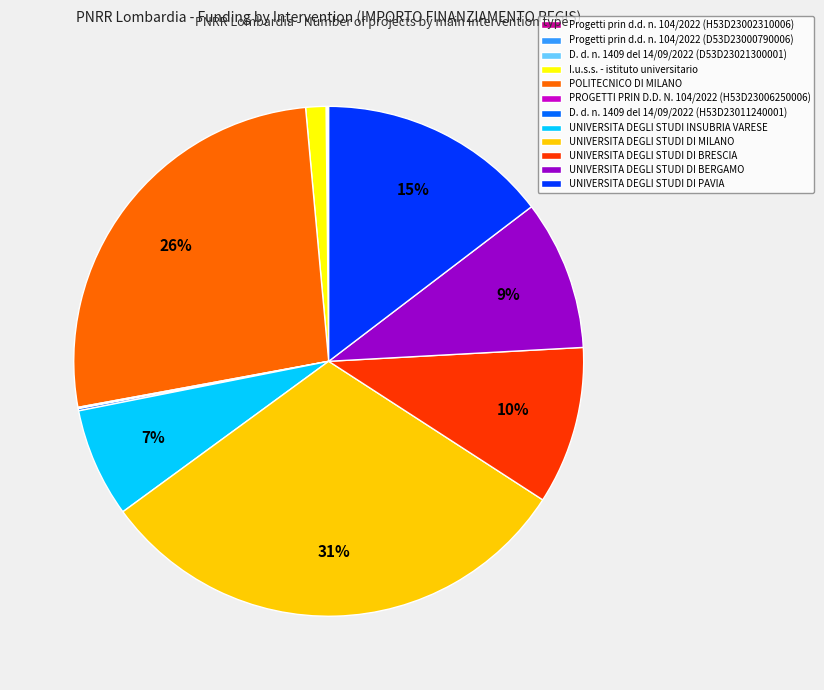

What is the largest slice in the pie chart?

UNIVERSITA DEGLI STUDI DI MILANO